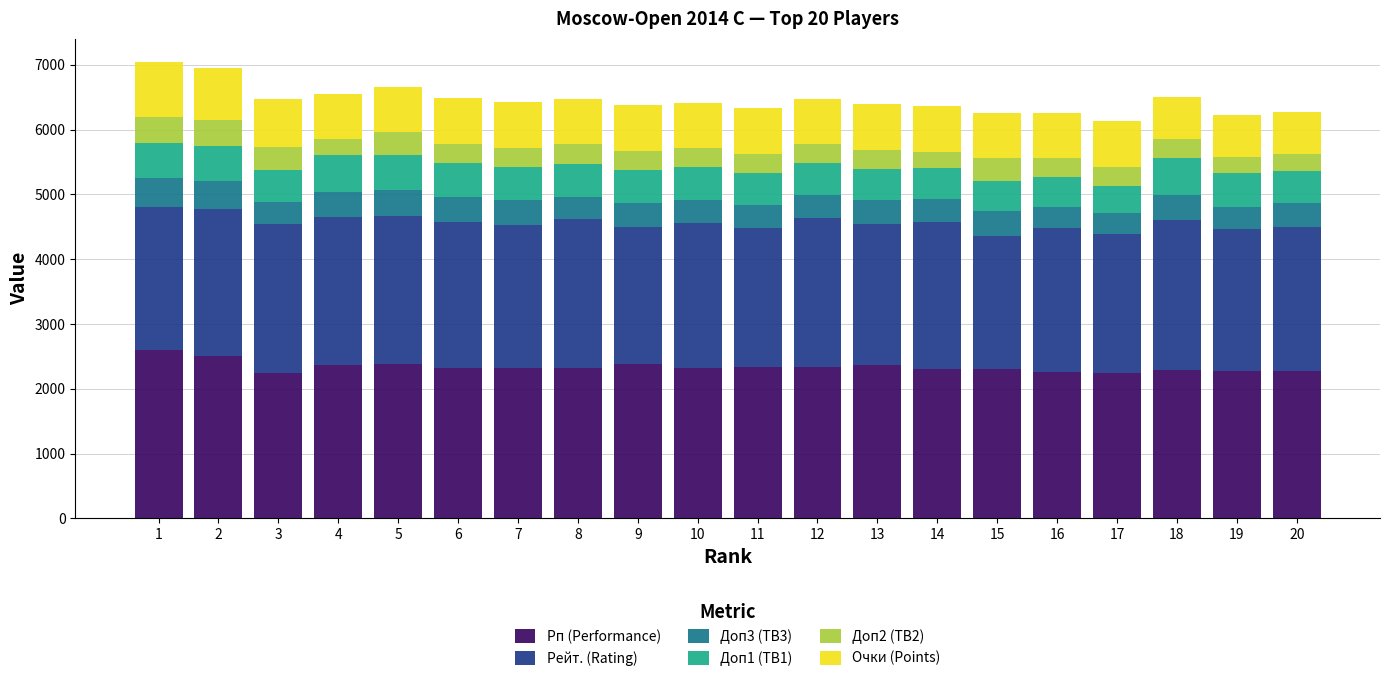

What is the minimum value for Рп (Performance)?

2240